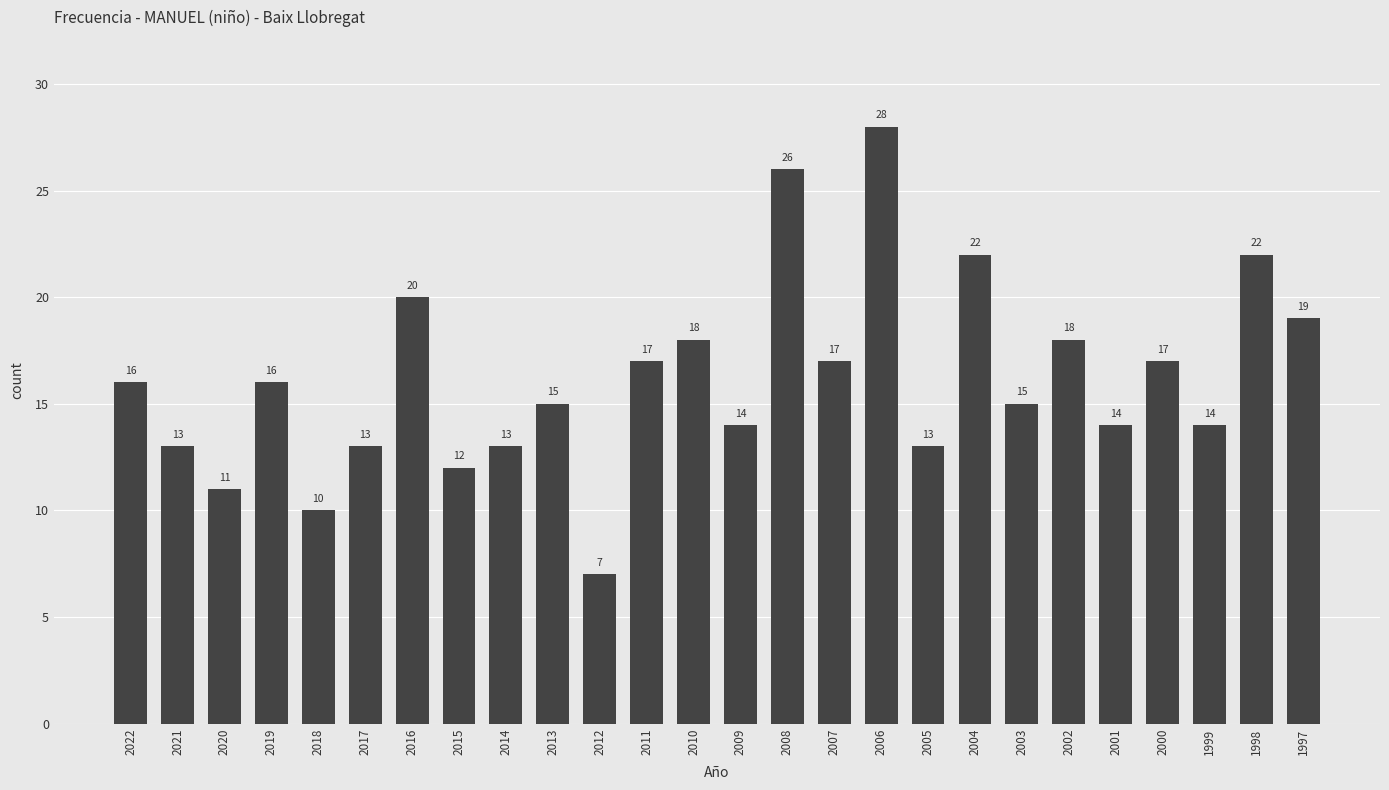

What is the minimum value shown in the chart?

7